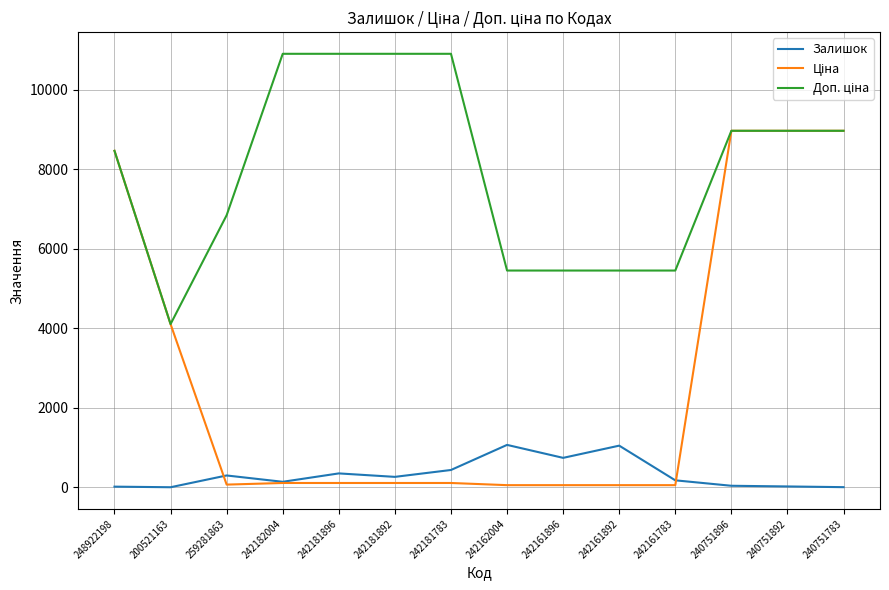

Does the chart have visible grid lines?

Yes